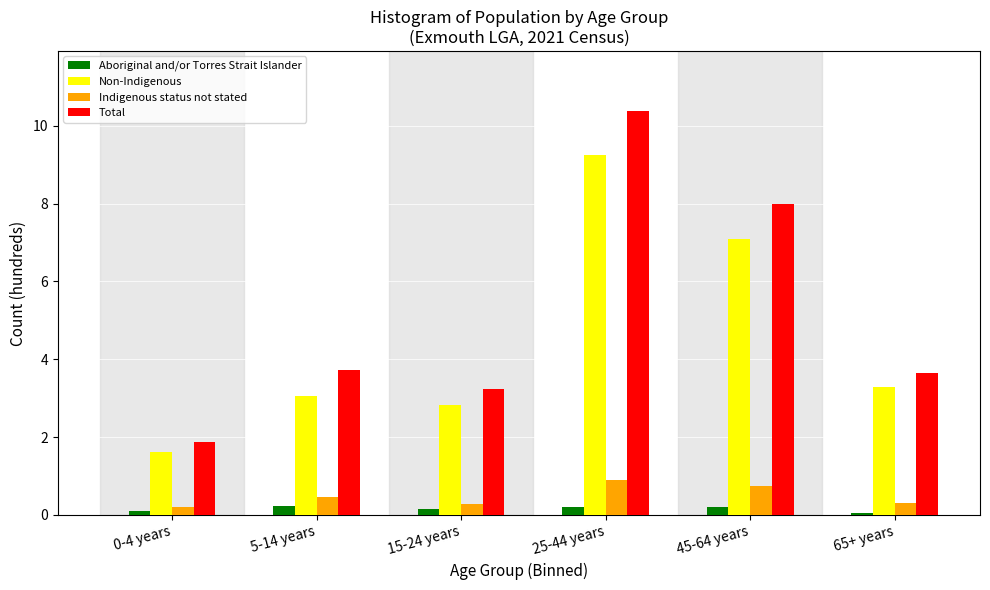

What is the maximum value shown in the chart?

10.4